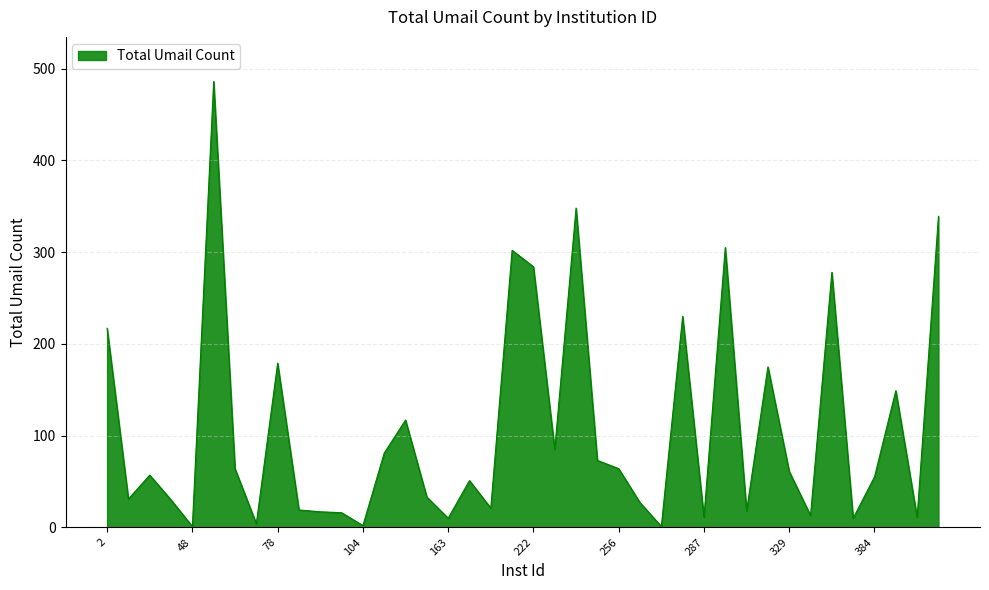

What is the maximum value shown in the chart?

486